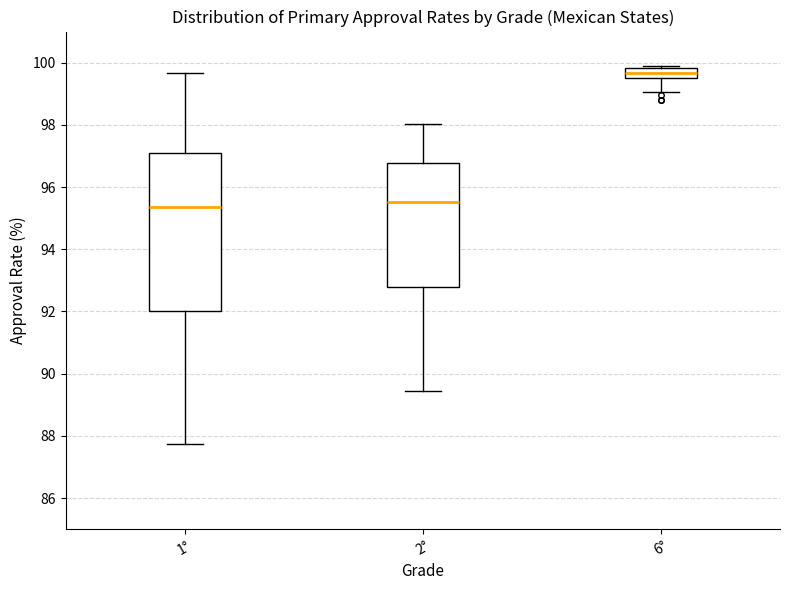

Where is the upper edge of the box for 2° on the y-axis? The values are not printed on the chart, so give them approximately, as read against the axis.

96.8